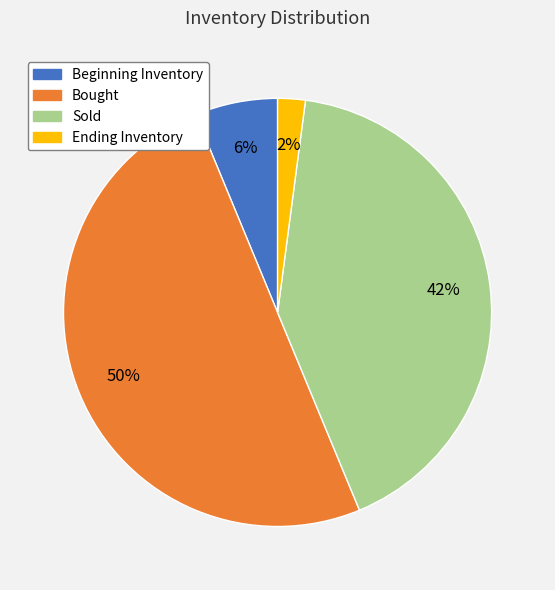

Is the sum of Sold and Ending Inventory greater than half?

No